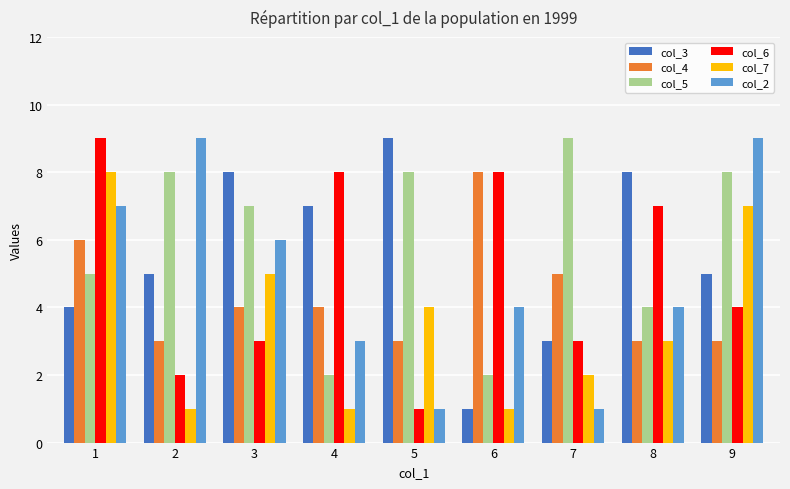

Which series changed the most between 1 and 8?

col_7